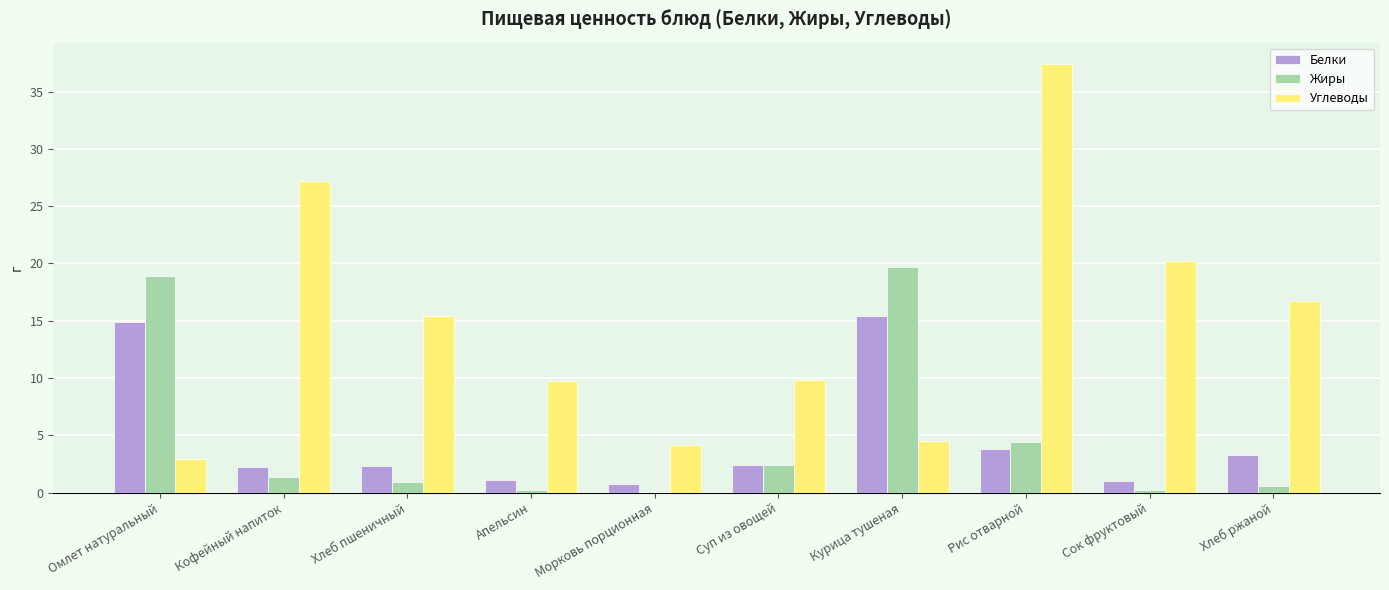

True or false: Углеводы has a value of 27.2 at Кофейный напиток.

True